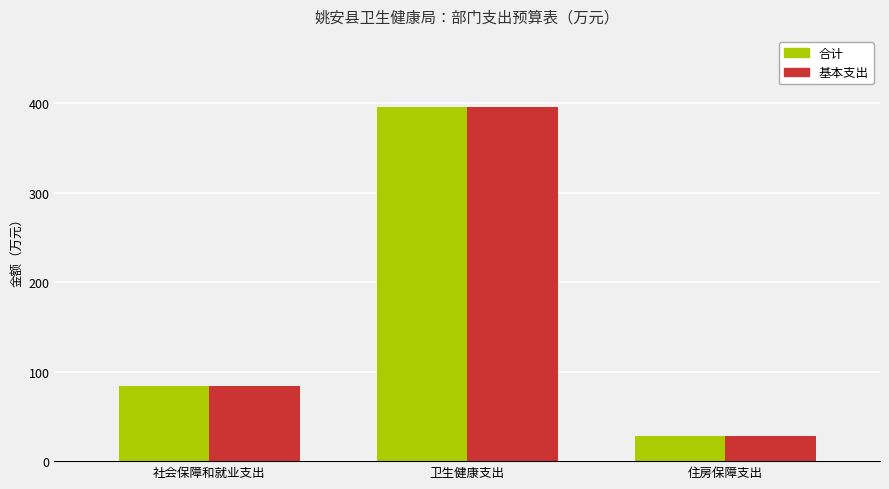

The 合计 series shows 113.3 at 卫生健康支出. True or false?

False